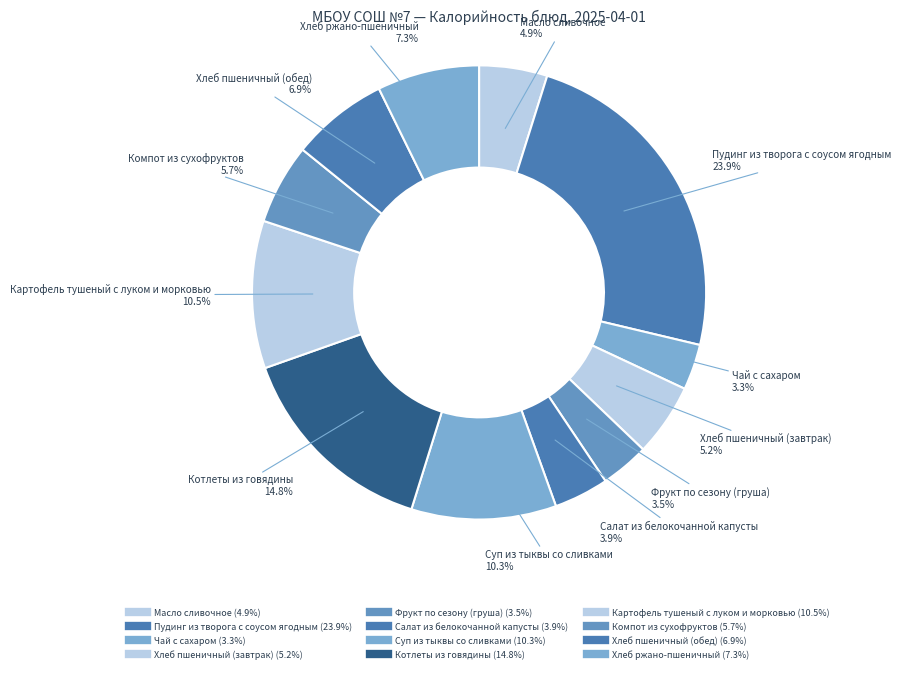

To the nearest percent, what is the average slice percentage?

8%